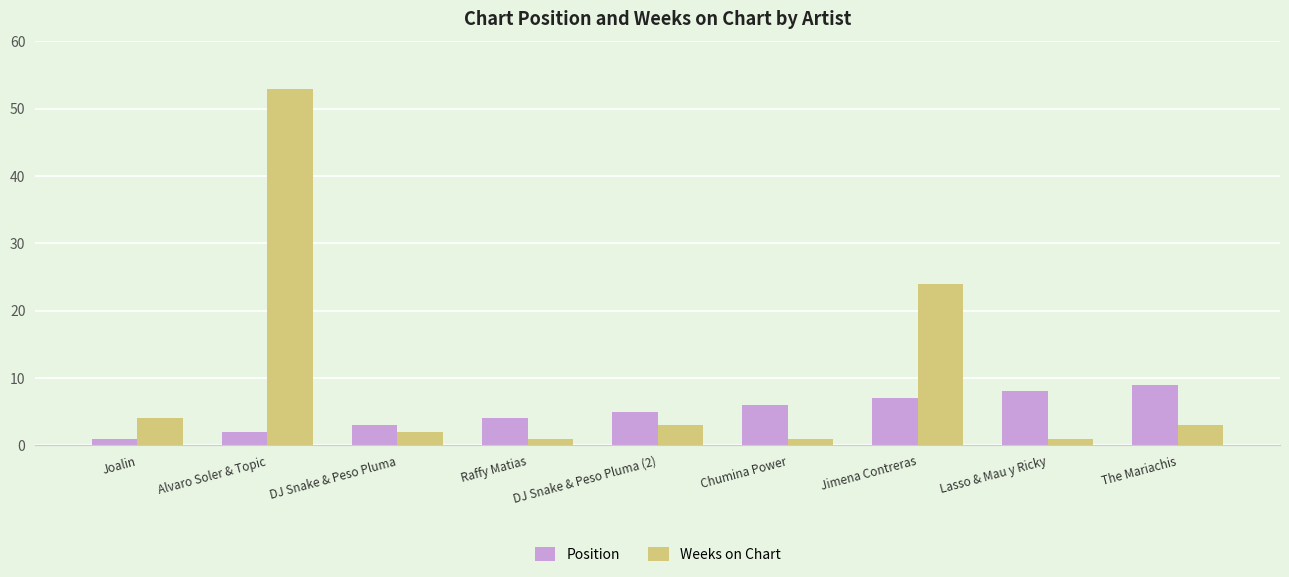

What is the difference between the highest and lowest values at Lasso & Mau y Ricky?

7